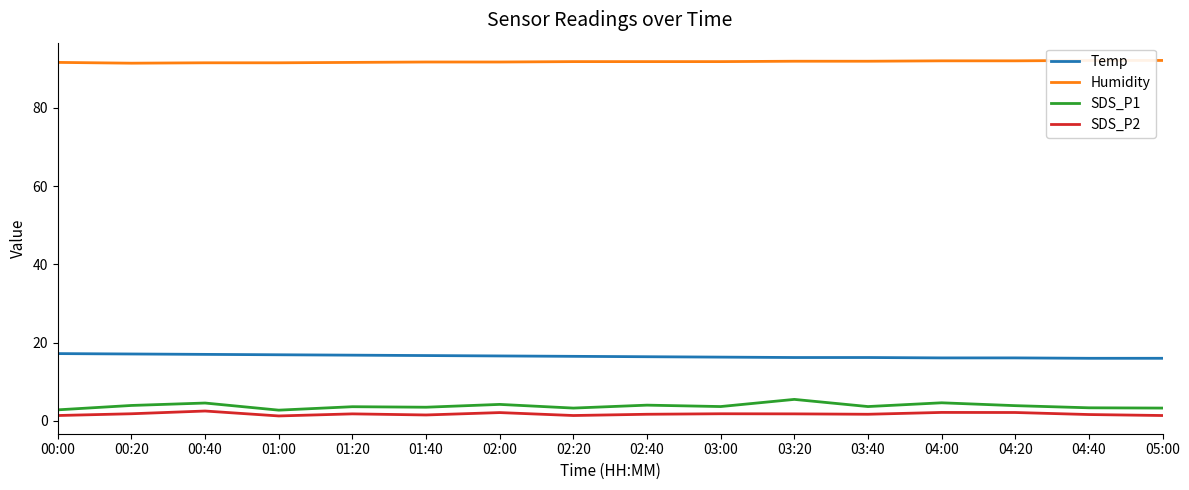

What is the label of the 10th point from the left?

03:00